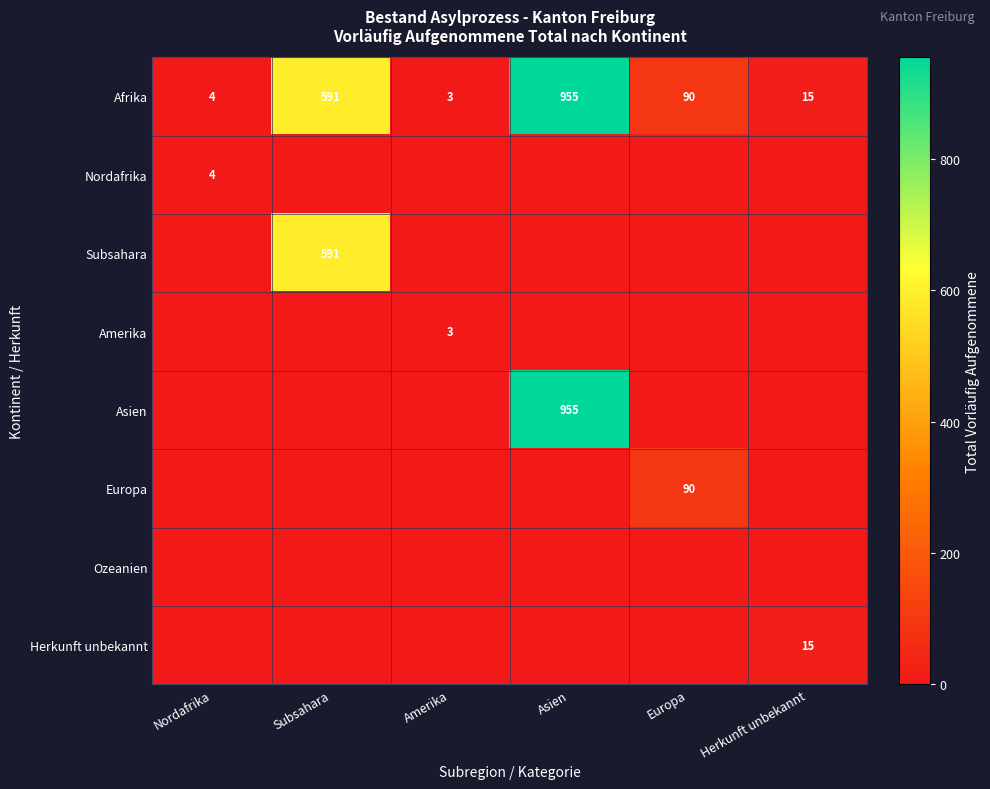

The value of Afrika at Asien is 1718. True or false?

False